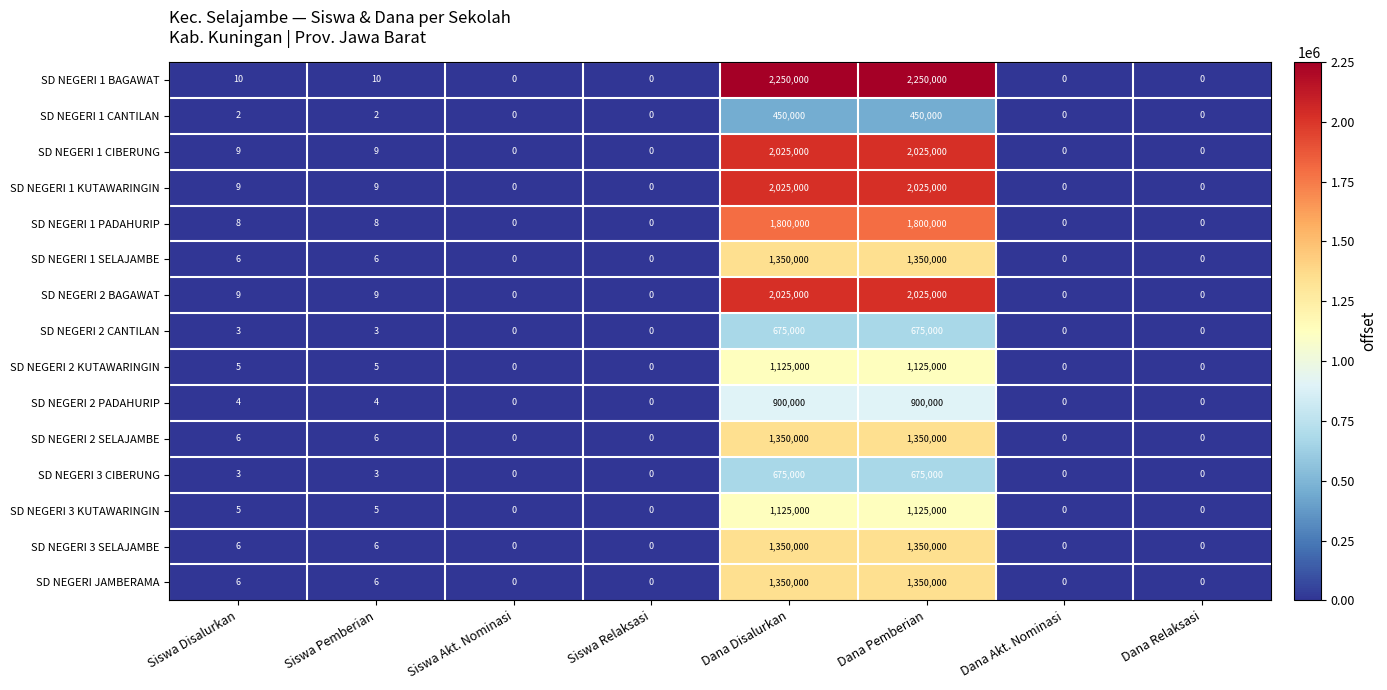

What is the total value across all series at Dana Pemberian?

20475000